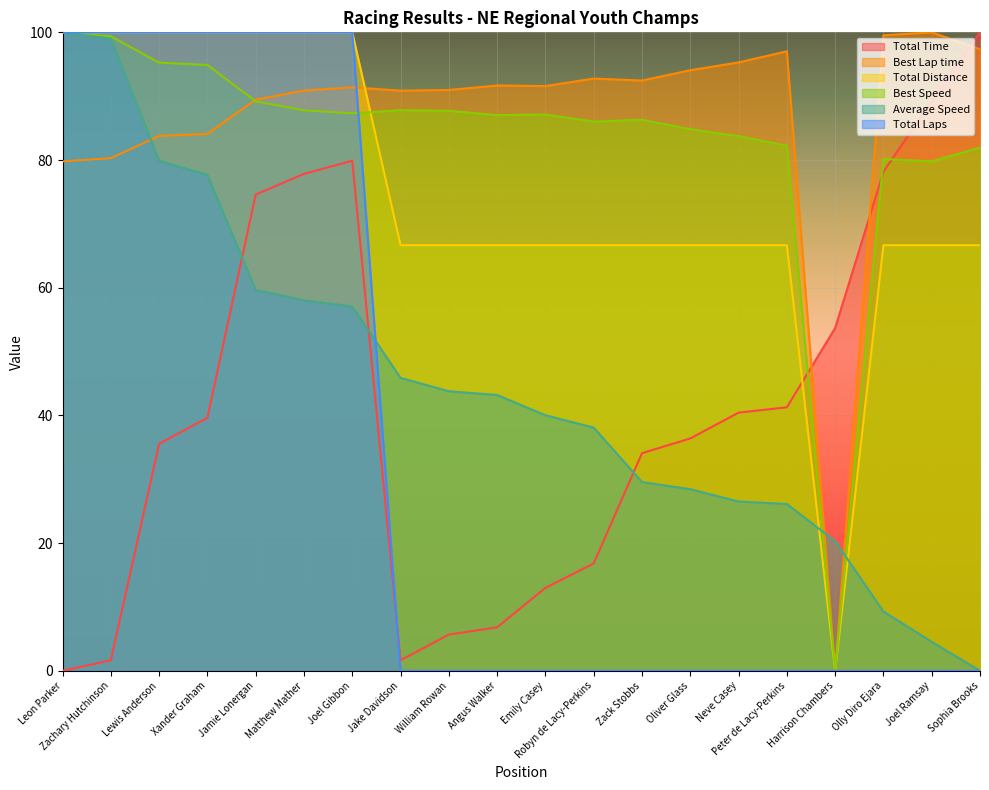

Rank the series at Zachary Hutchinson from highest to lowest value.

Total Distance, Total Laps, Best Speed, Average Speed, Best Lap time, Total Time